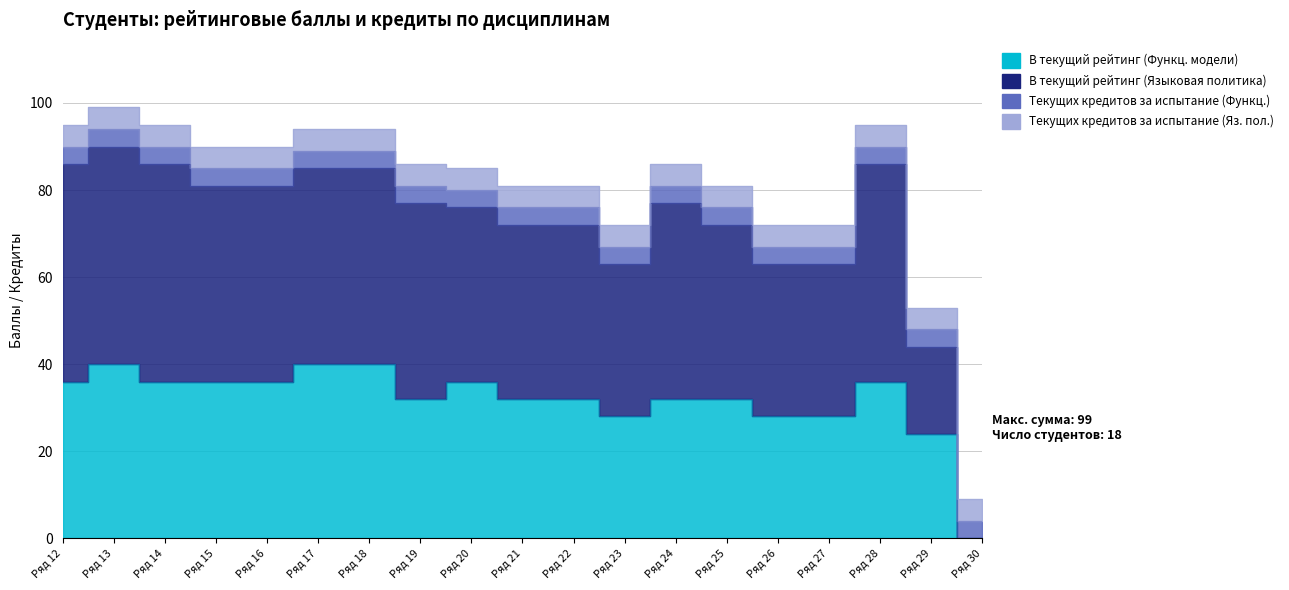

The value of В текущий рейтинг (Языковая политика) at Ряд 26 is 106. True or false?

False